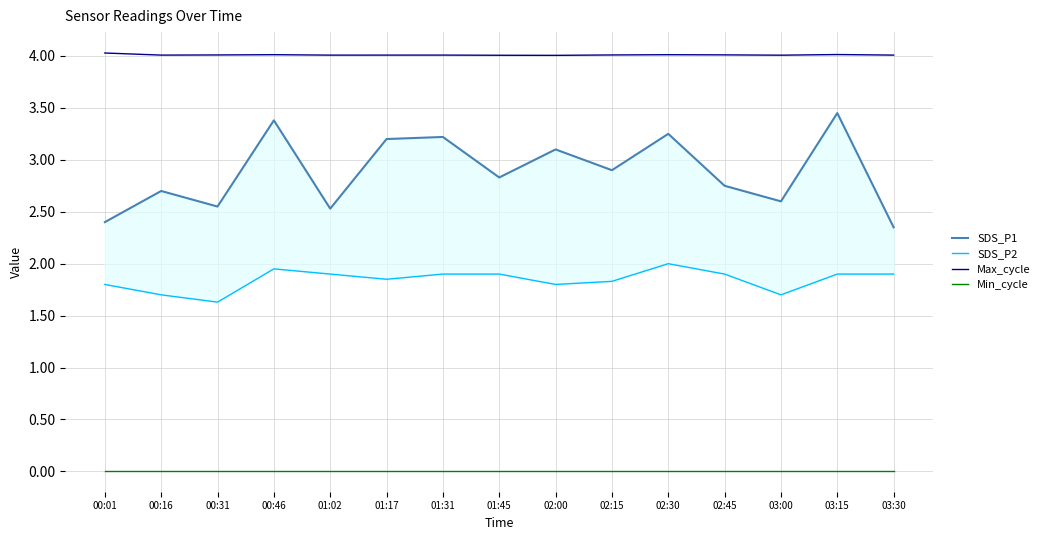

True or false: Min_cycle and SDS_P2 cross at least once.

False